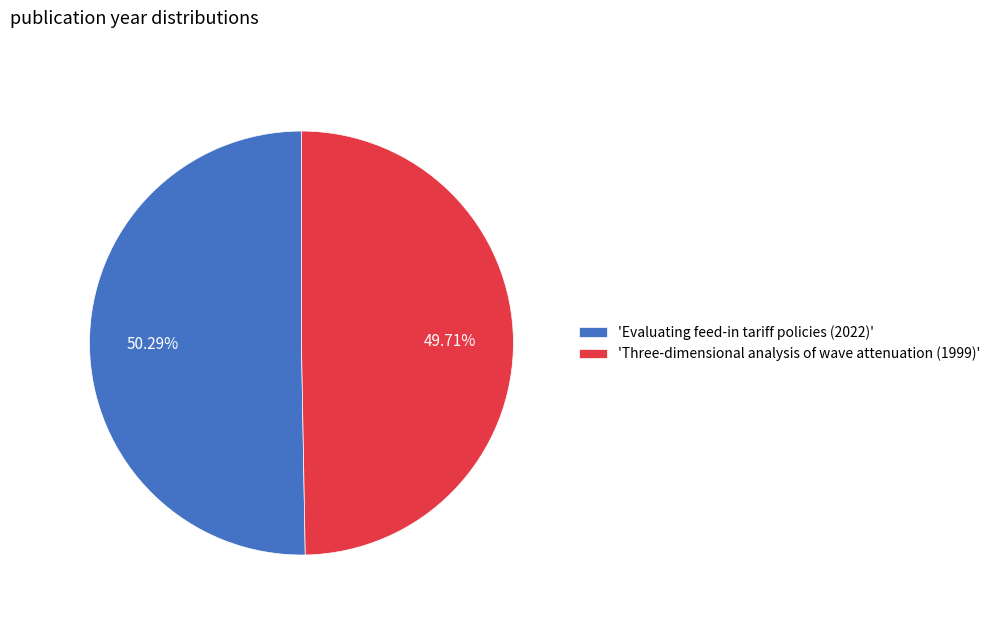

Combined, do 'Three-dimensional analysis of wave attenuation (1999)' and 'Evaluating feed-in tariff policies (2022)' account for over 50%?

Yes